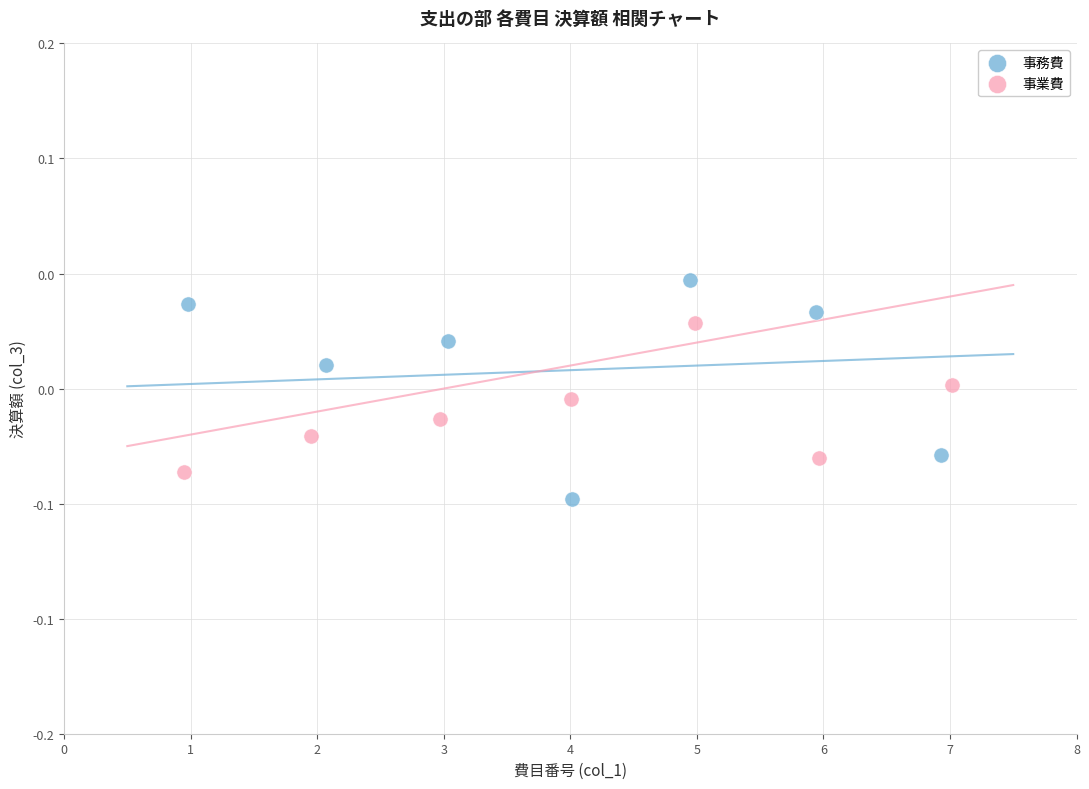

Which series contains the highest Y value?

事務費